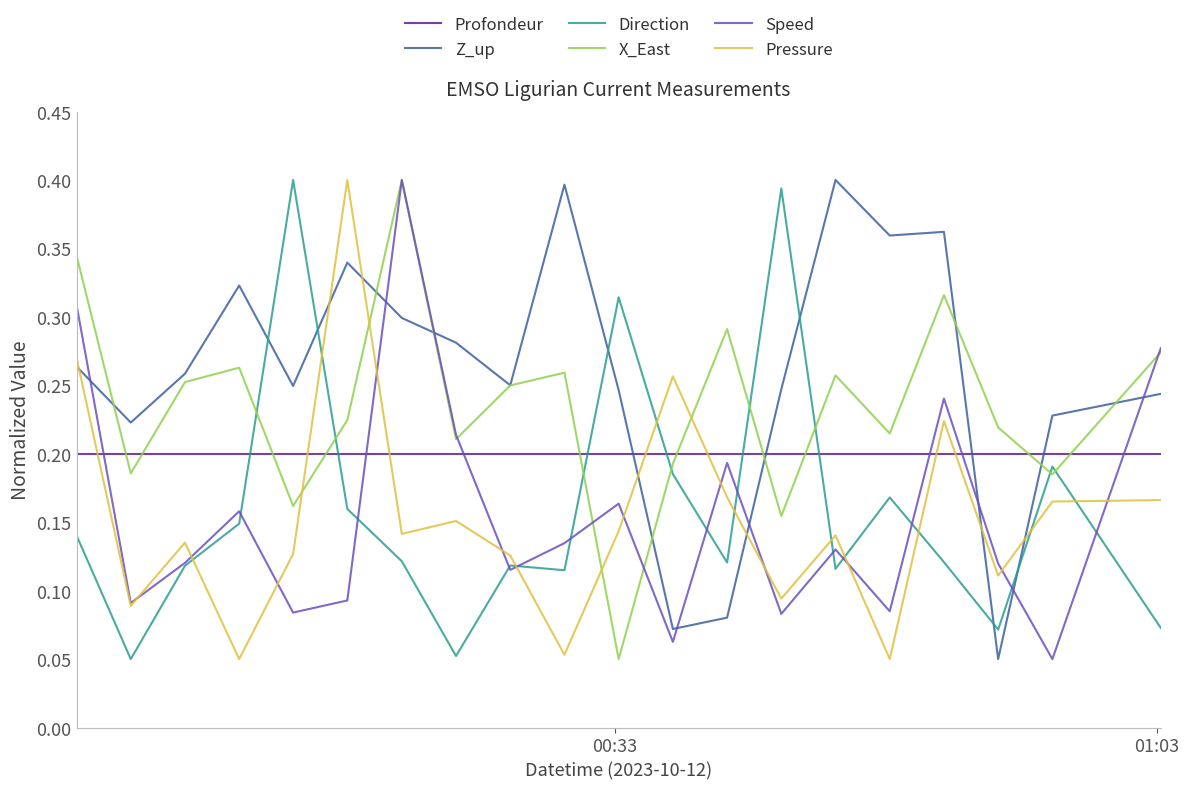

How many intersections are there between Z_up and Profondeur?

4